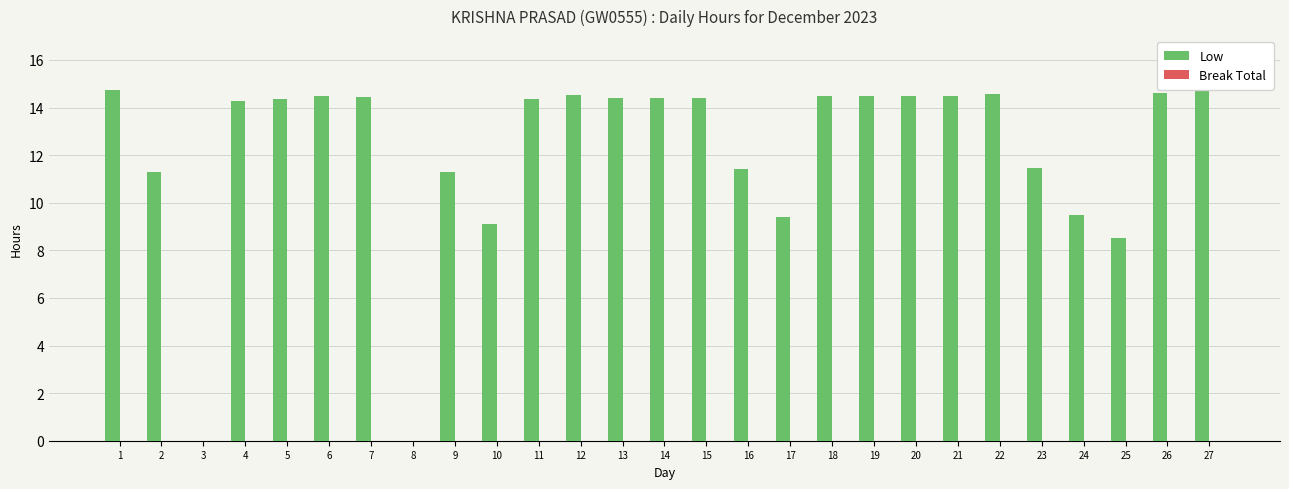

True or false: the data shows 9.5 at 24.

True